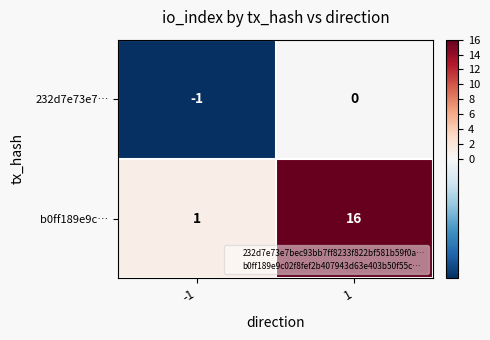

Reading left to right, what are all the values shown in this chart?

232d7e73e7…: -1	0
b0ff189e9c…: 1	16